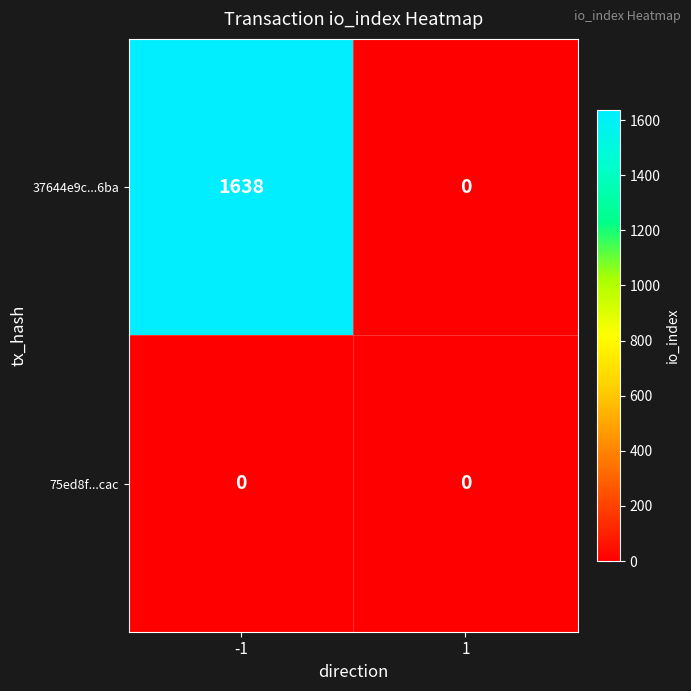

What is the sum of the 37644e9c...6ba values at 1 and -1?

1638